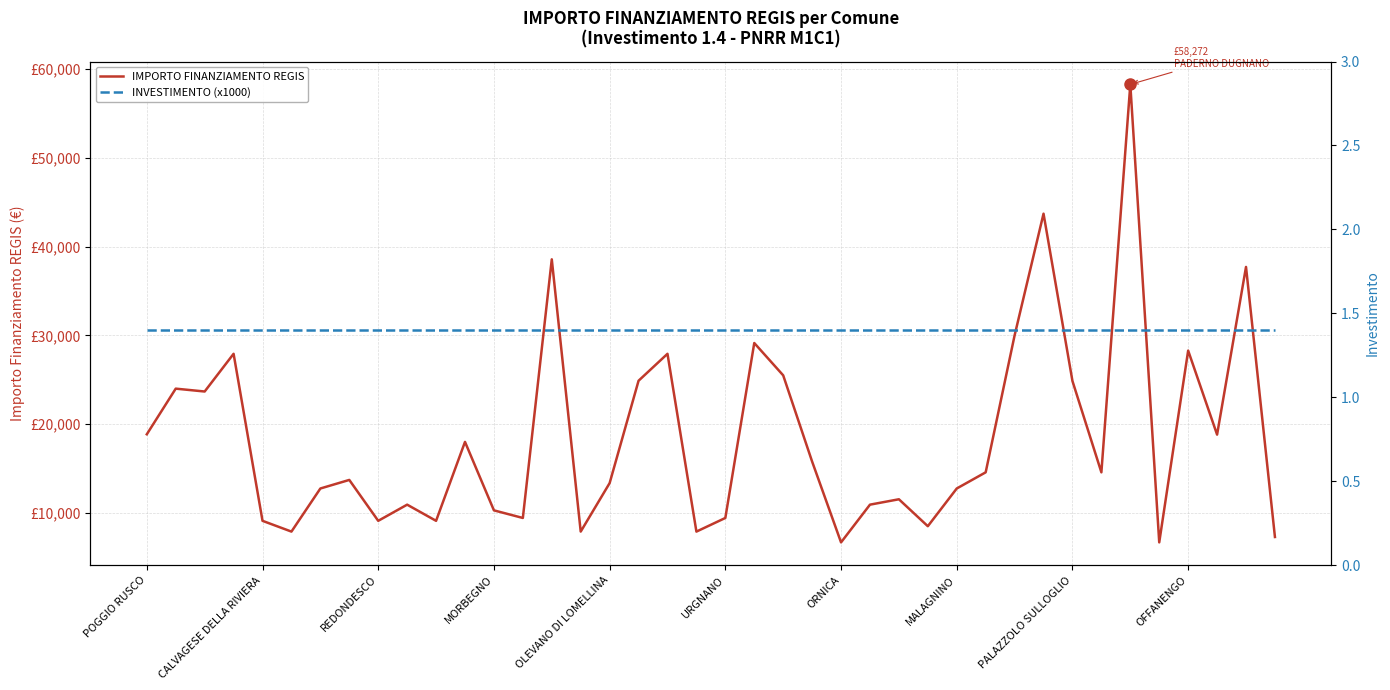

Count the number of data series in this chart.

2